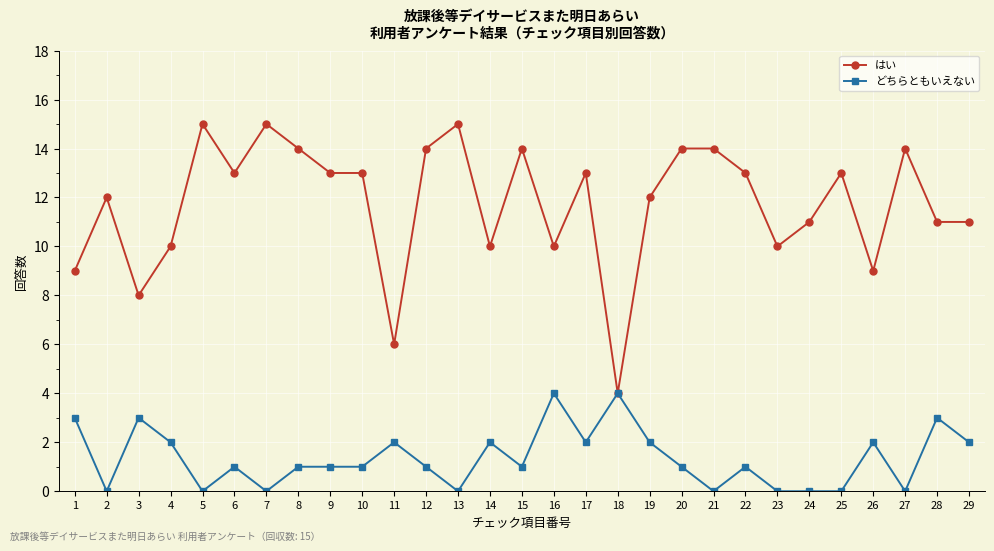

The どちらともいえない series shows -2 at 2. True or false?

False